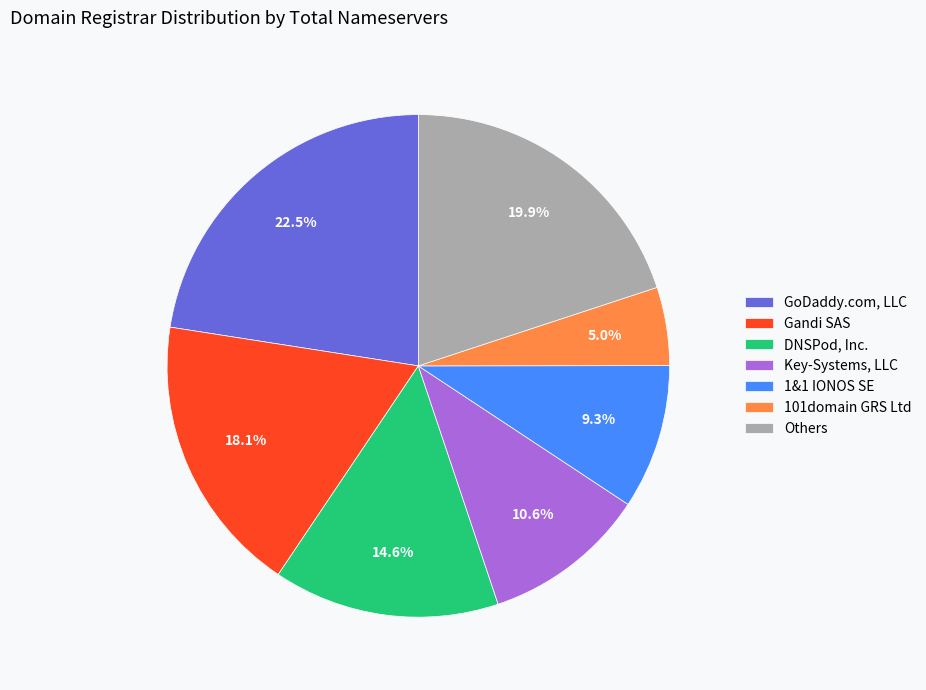

Which slice is the largest?

GoDaddy.com, LLC